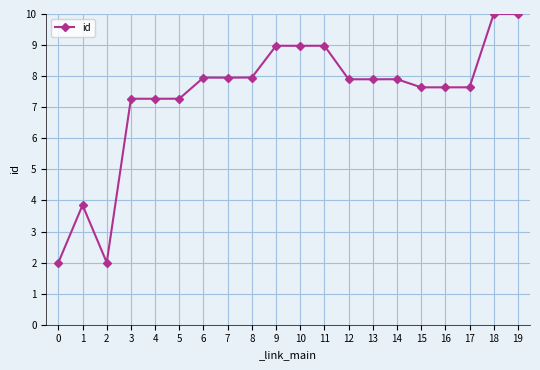

What is the change in value from 10 to 15?

-1.3